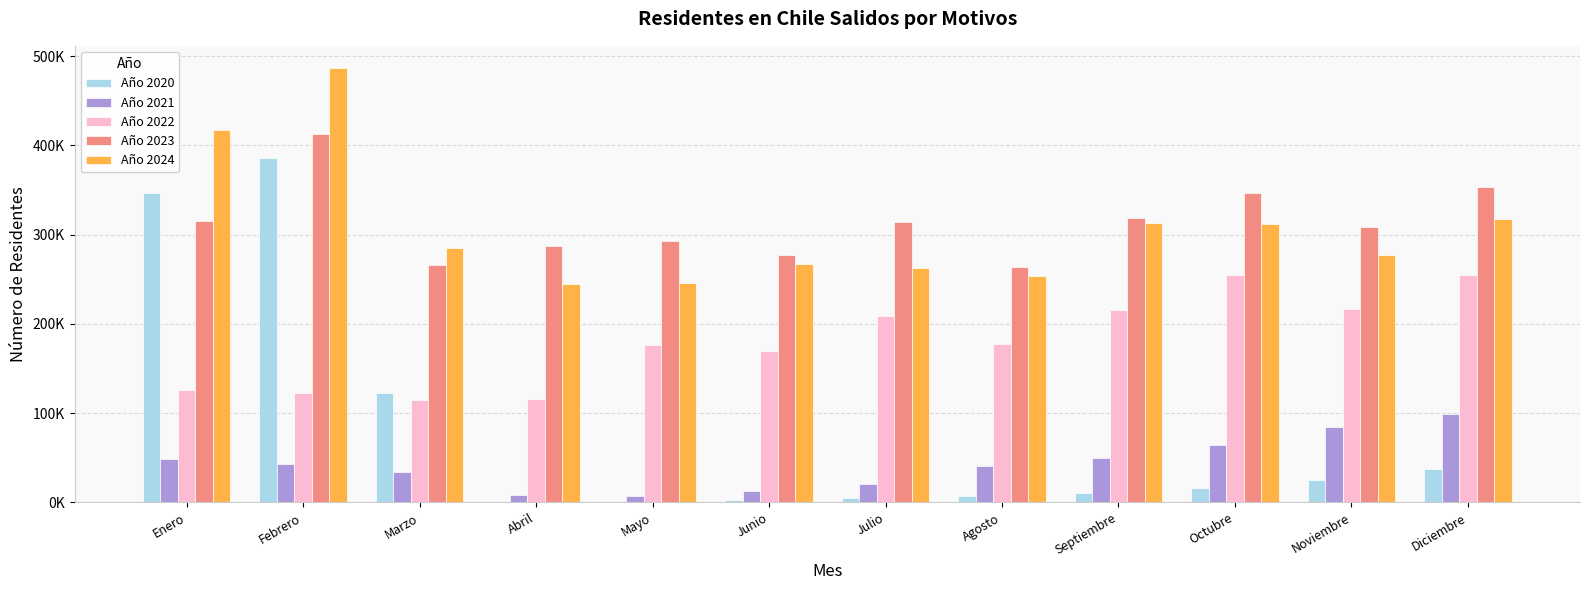

What are all the series names shown in the legend?

Año 2020, Año 2021, Año 2022, Año 2023, Año 2024